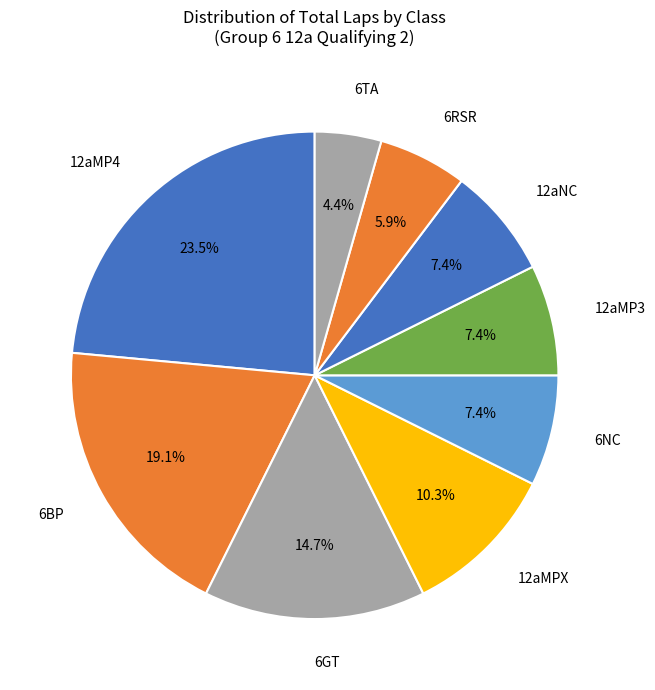

Which category has the smallest portion of the pie?

6TA